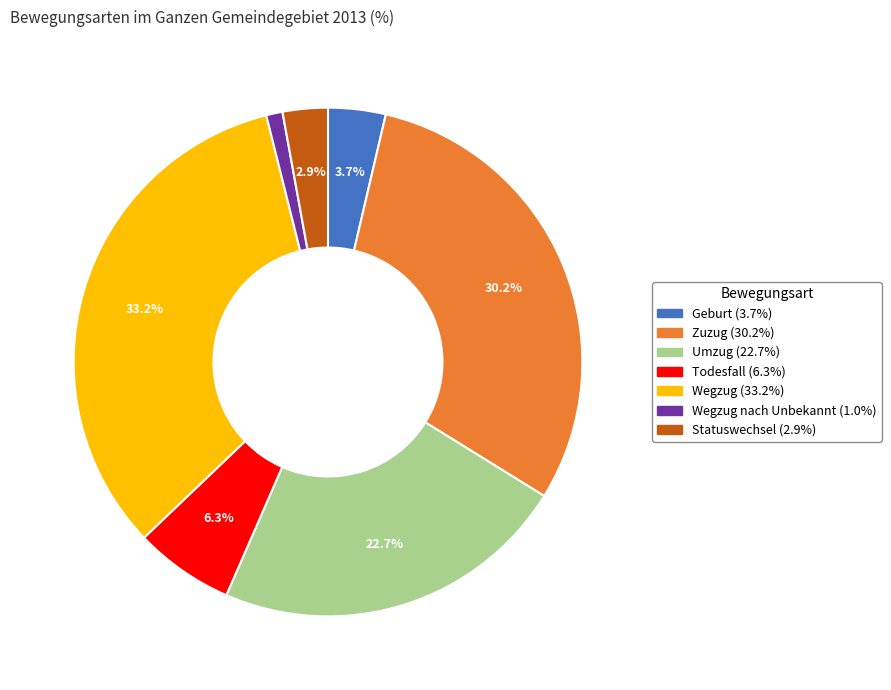

Is there any slice that represents more than half of the pie?

No